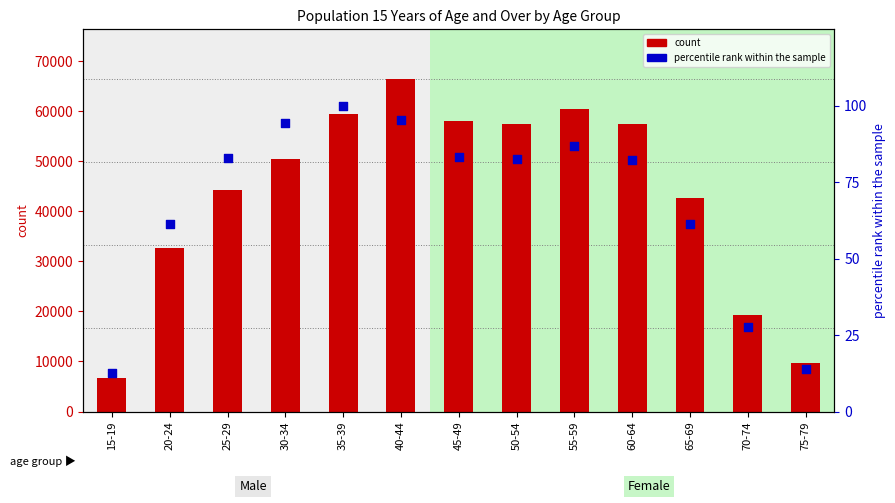

Which series reaches the maximum Y coordinate?

count